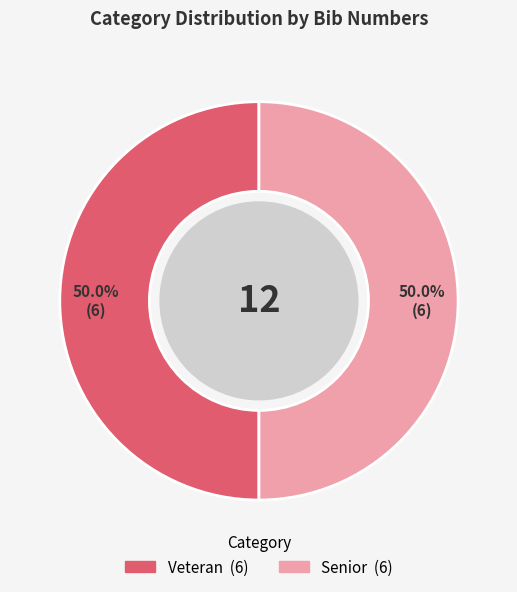

Approximately how many times larger is the value at Veteran compared to Senior?

1.0